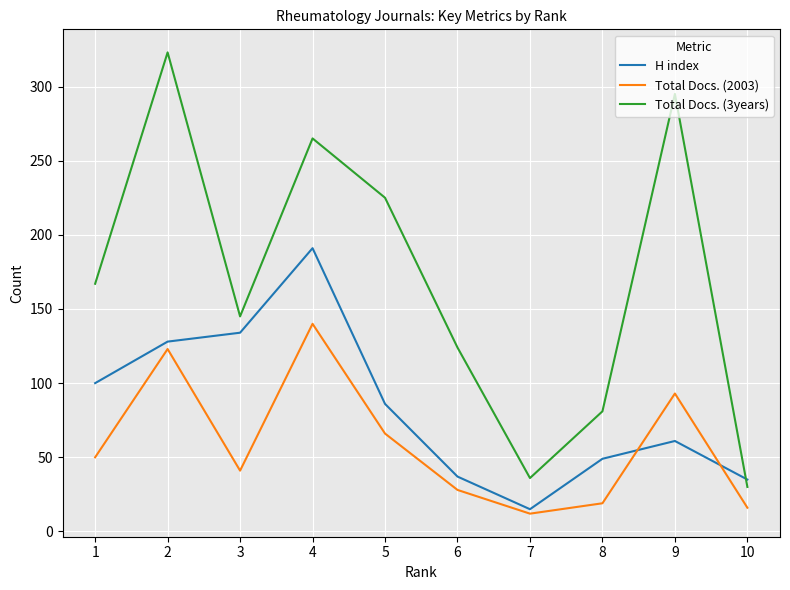

Between 4 and 5, which series saw the biggest shift?

H index